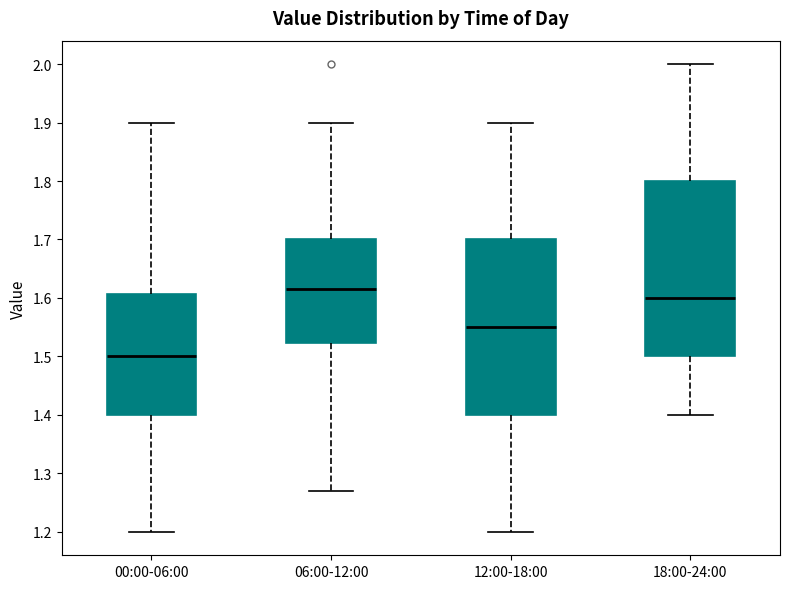

Reading left to right, transcribe this box plot: for each box, give where its median line is, the range the box spans, and where its two whiskers end, as read against the y-axis. The values are not printed on the chart, so give them approximately, as read against the axis.

00:00-06:00: median 1.50, box 1.40 to 1.61, whiskers 1.20 to 1.90
06:00-12:00: median 1.62, box 1.52 to 1.70, whiskers 1.27 to 1.90
12:00-18:00: median 1.55, box 1.40 to 1.70, whiskers 1.20 to 1.90
18:00-24:00: median 1.60, box 1.50 to 1.80, whiskers 1.40 to 2.00